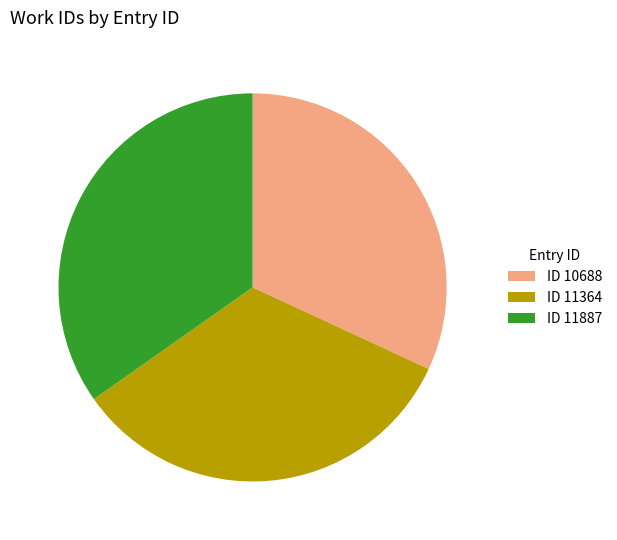

Does ID 11364 account for over 50% of the chart?

No